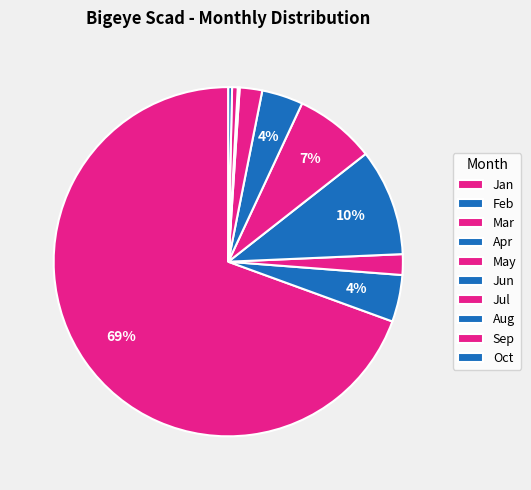

What percentage is the Mar slice, to the nearest percent?

2%